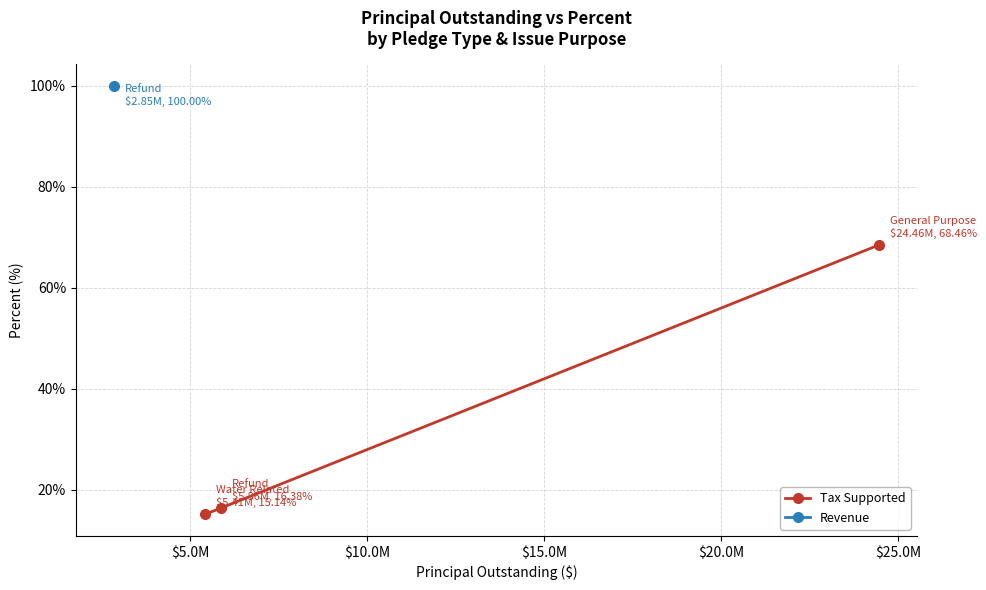

What is the highest value of the Tax Supported series?

68.5